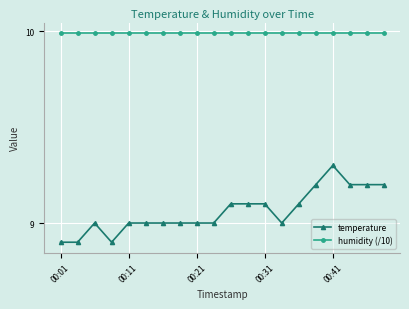

True or false: humidity (/10) and temperature intersect in this chart.

False